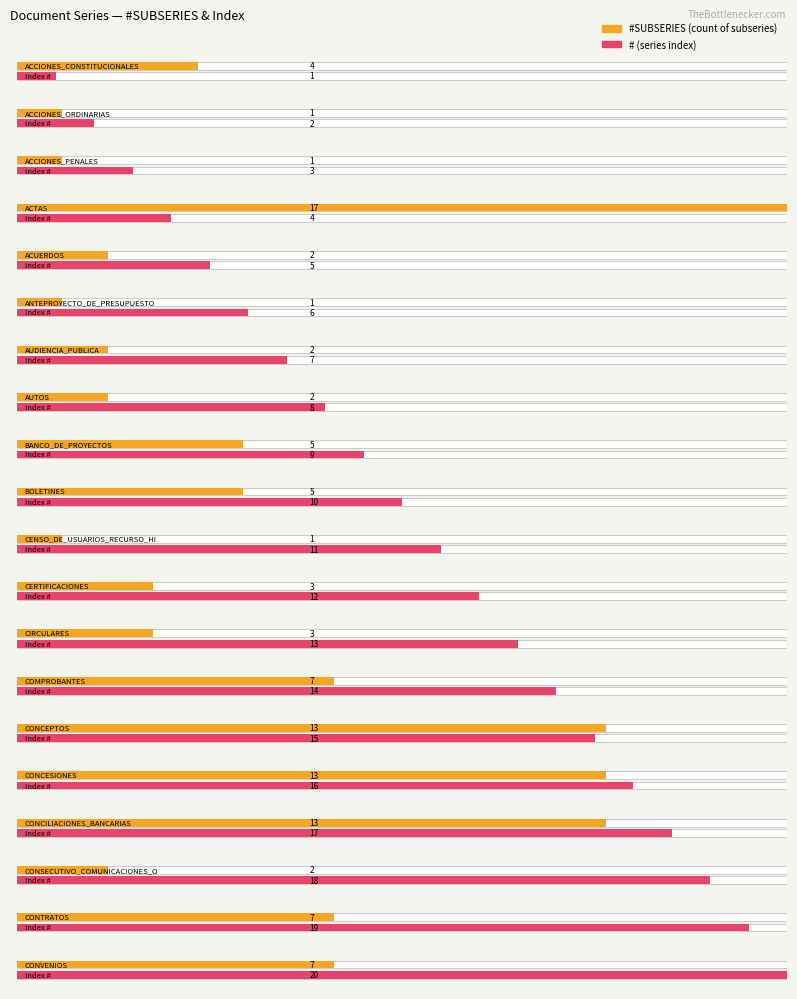

How many groups of bars are there?

20